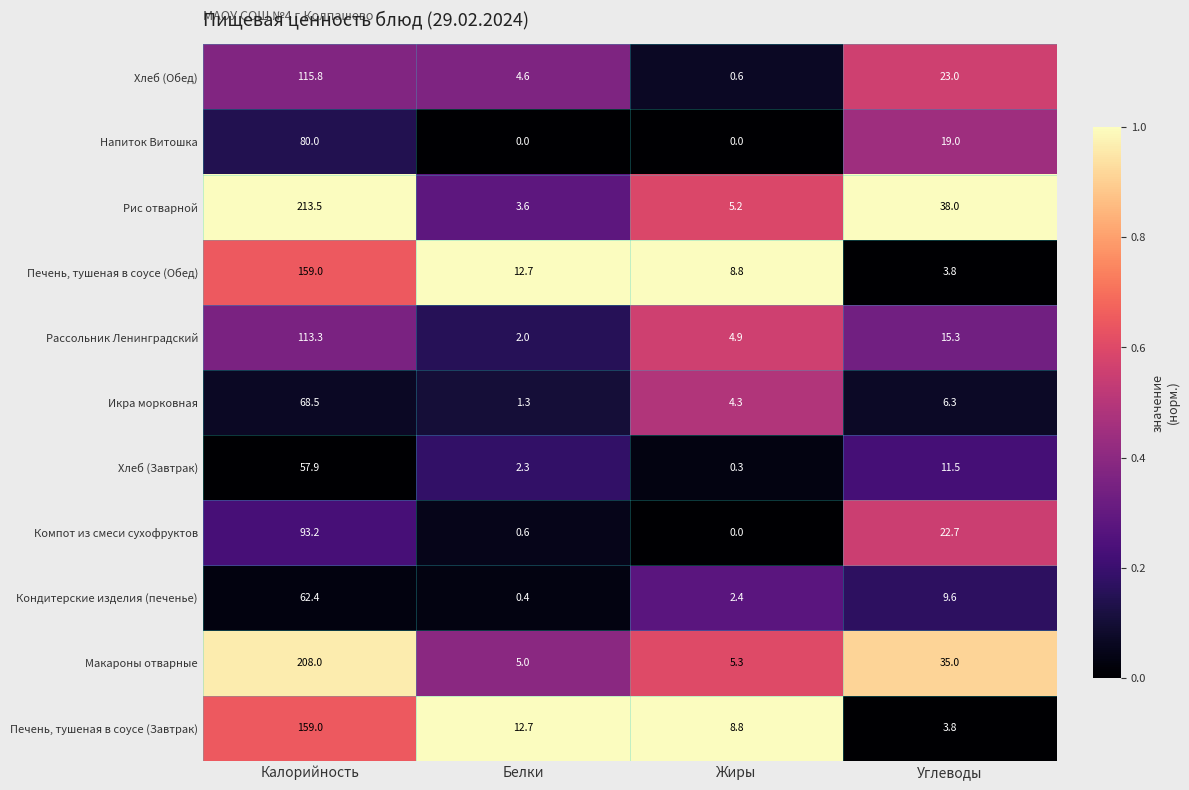

List the labels in order of Икра морковная value, largest first.

Калорийность, Углеводы, Жиры, Белки